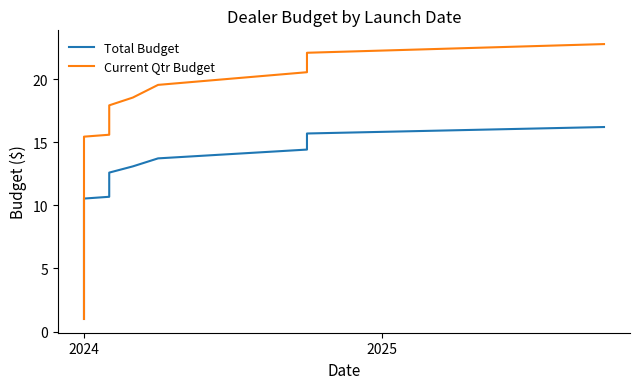

What is the total value across all series at 2024?

2.0